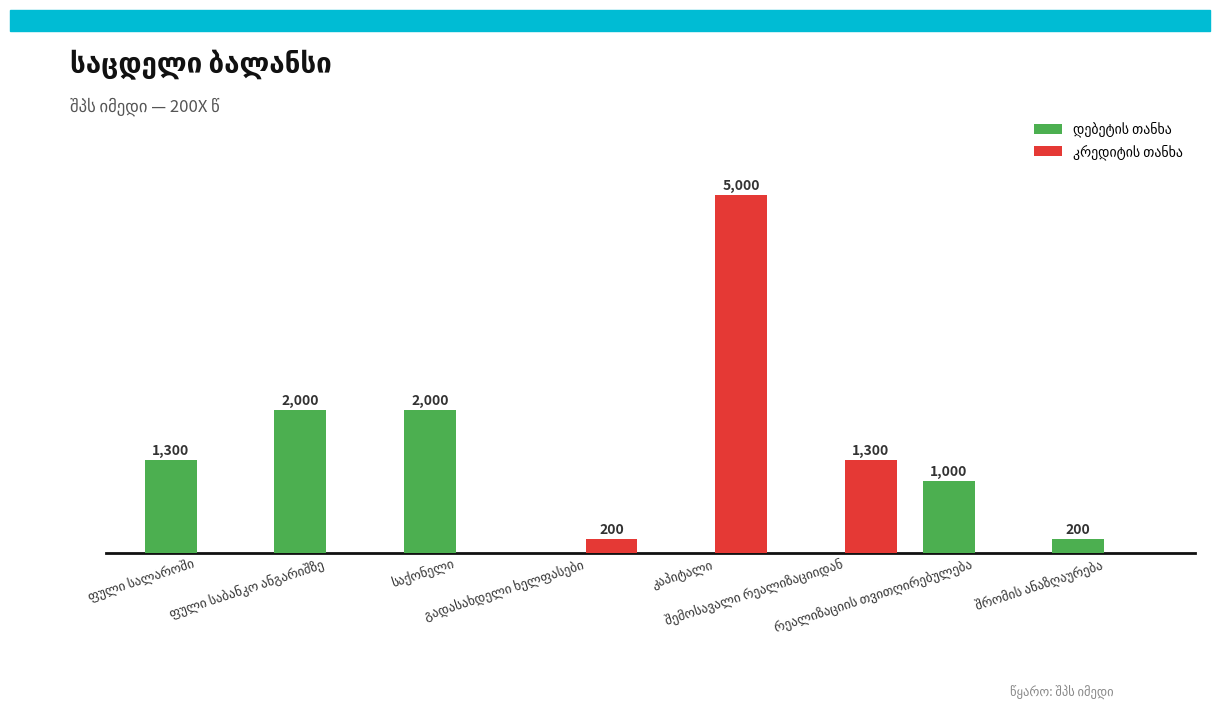

What is the spread (max minus min) of values at საქონელი?

2000